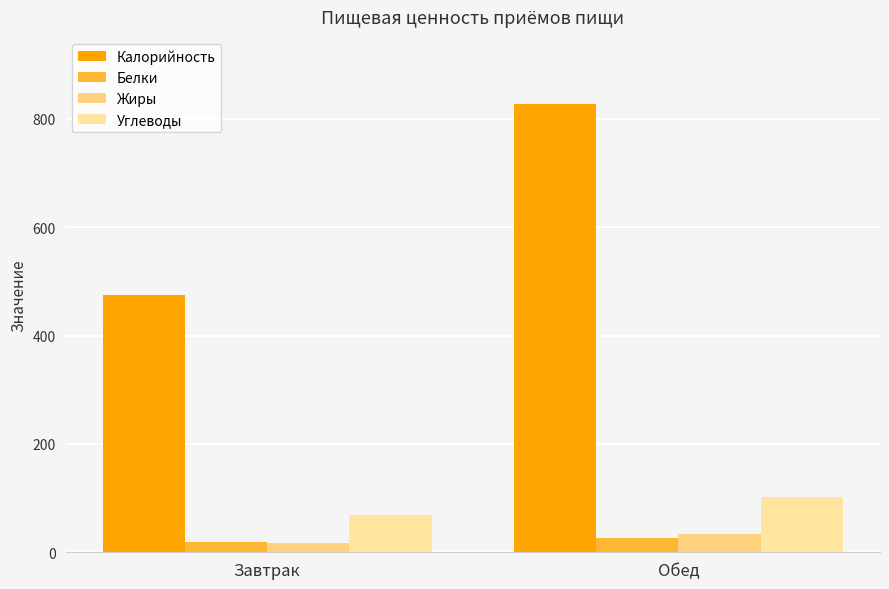

Rank the series by their maximum value, from highest to lowest.

Калорийность, Углеводы, Жиры, Белки